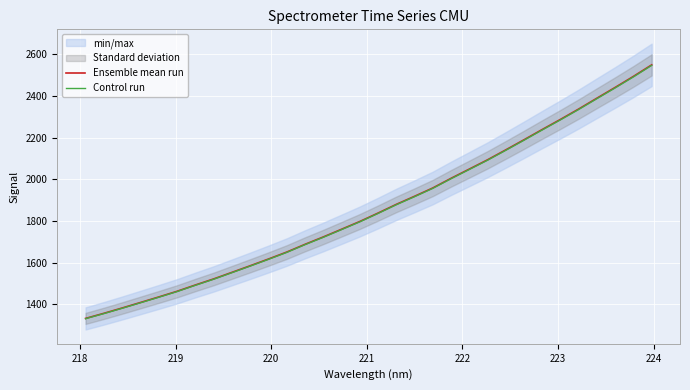

True or false: Control run and Ensemble mean run intersect in this chart.

False